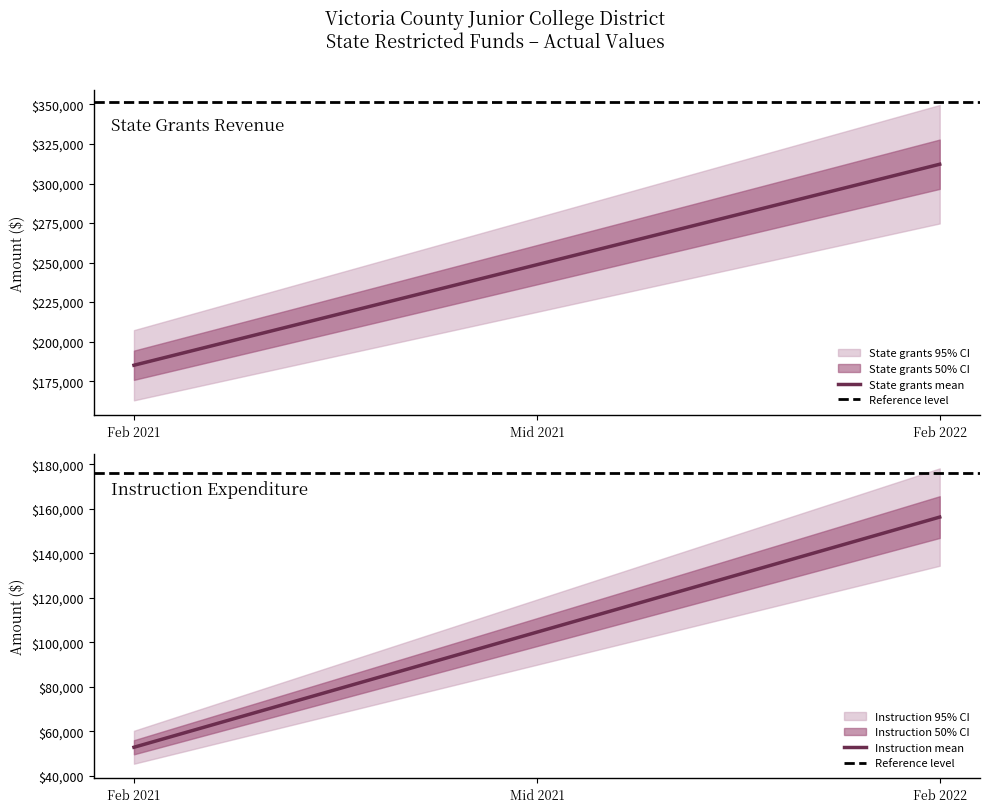

How many positive values does the Actual 2021 series have?

2